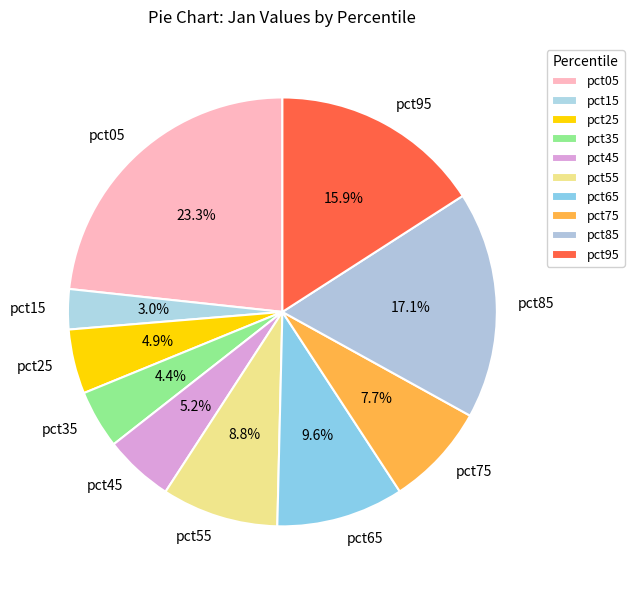

Is the sum of pct15 and pct45 greater than half?

No